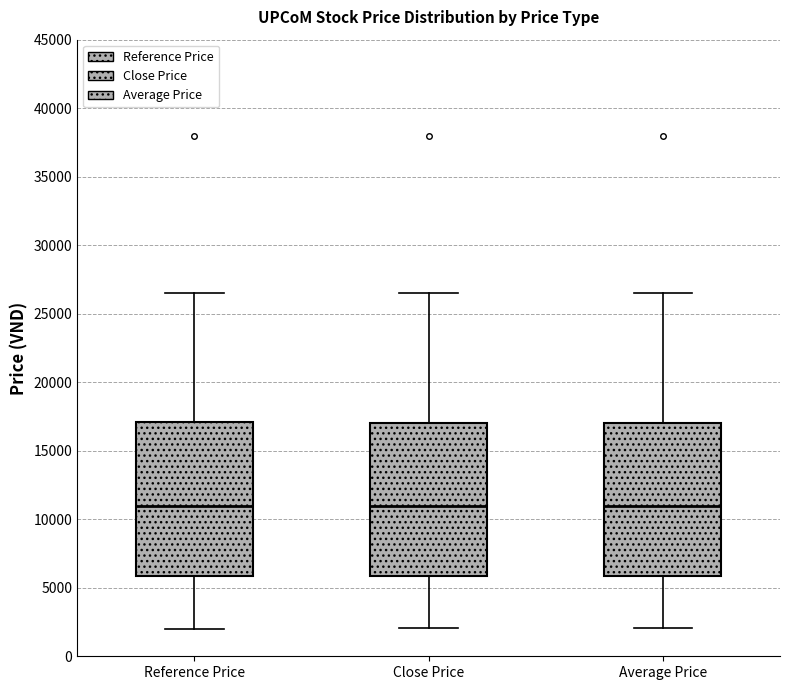

Reading left to right, transcribe this box plot: for each box, give where its median line is, the range the box spans, and where its two whiskers end, as read against the y-axis. The values are not printed on the chart, so give them approximately, as read against the axis.

Reference Price: median 11000, box 6000 to 17000, whiskers 2000 to 26500
Close Price: median 11000, box 6000 to 17000, whiskers 2000 to 26500
Average Price: median 11000, box 6000 to 17000, whiskers 2000 to 26500